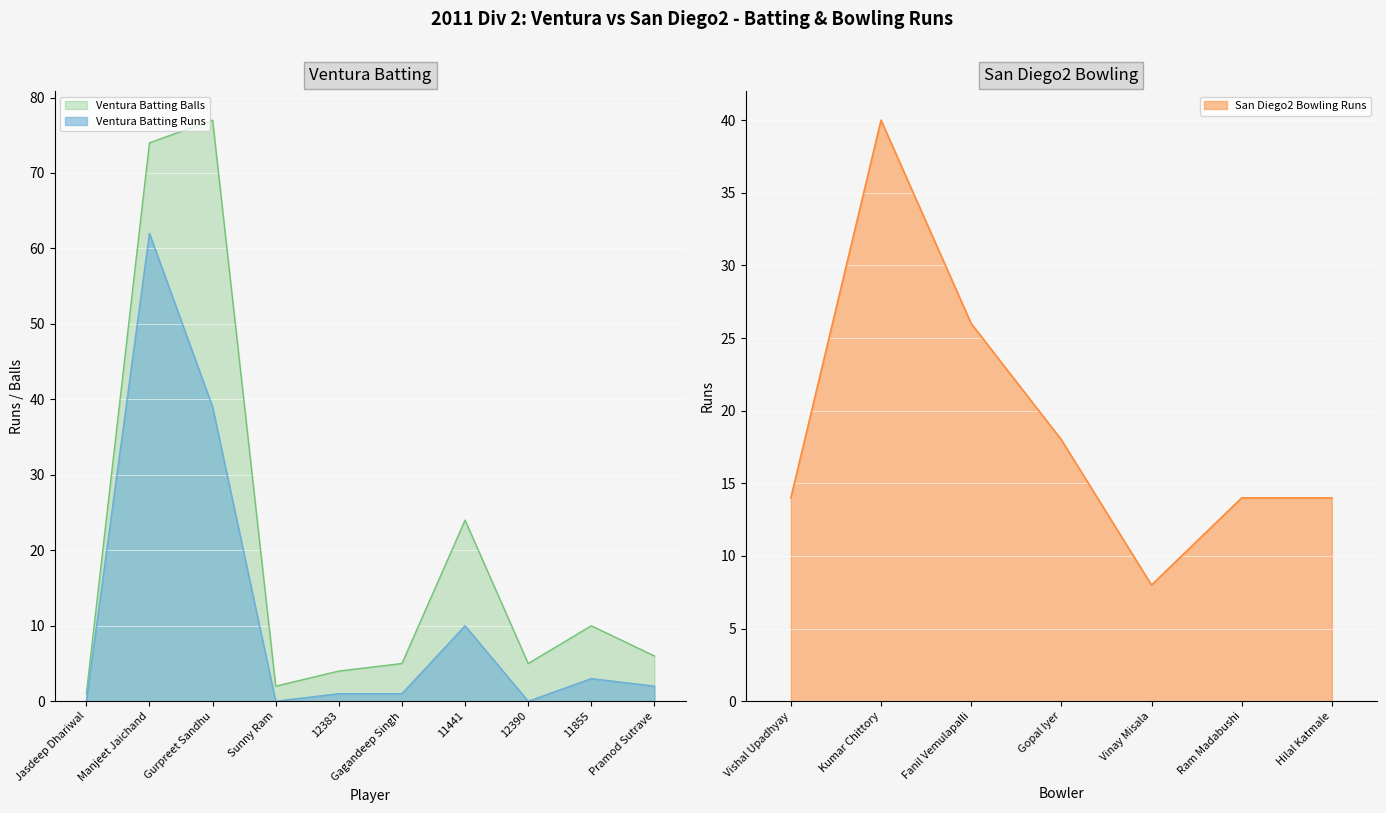

What is the difference between the Ventura Batting Runs values at 11855 and Gurpreet Sandhu?

36